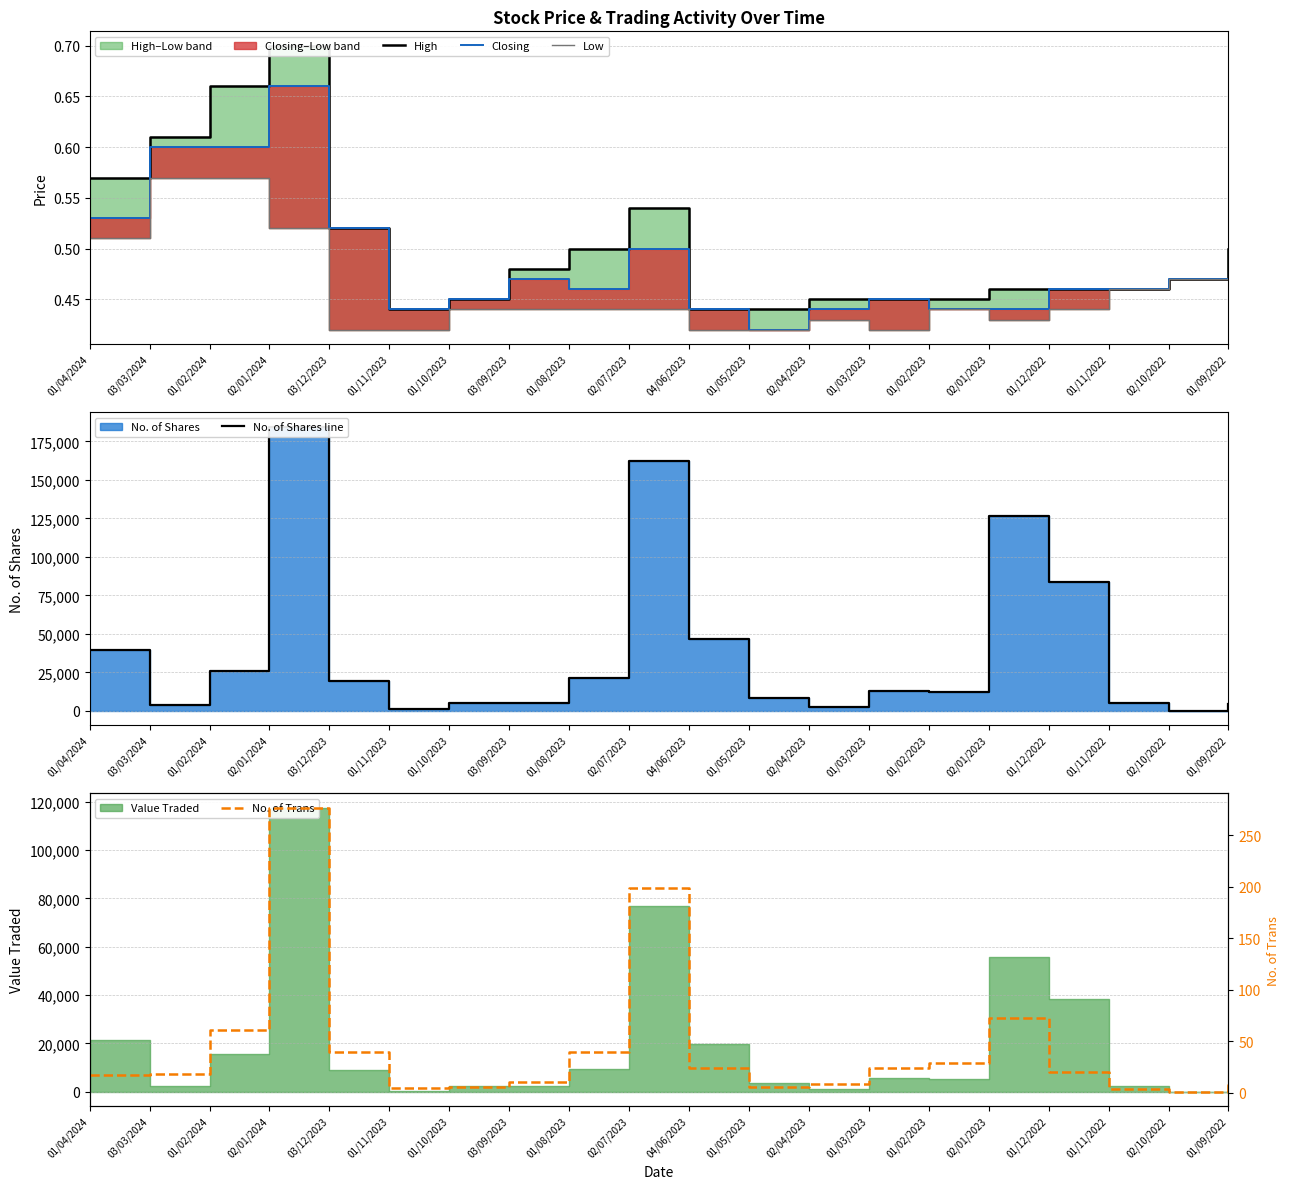

True or false: No. of Shares line and No. of Trans intersect in this chart.

False